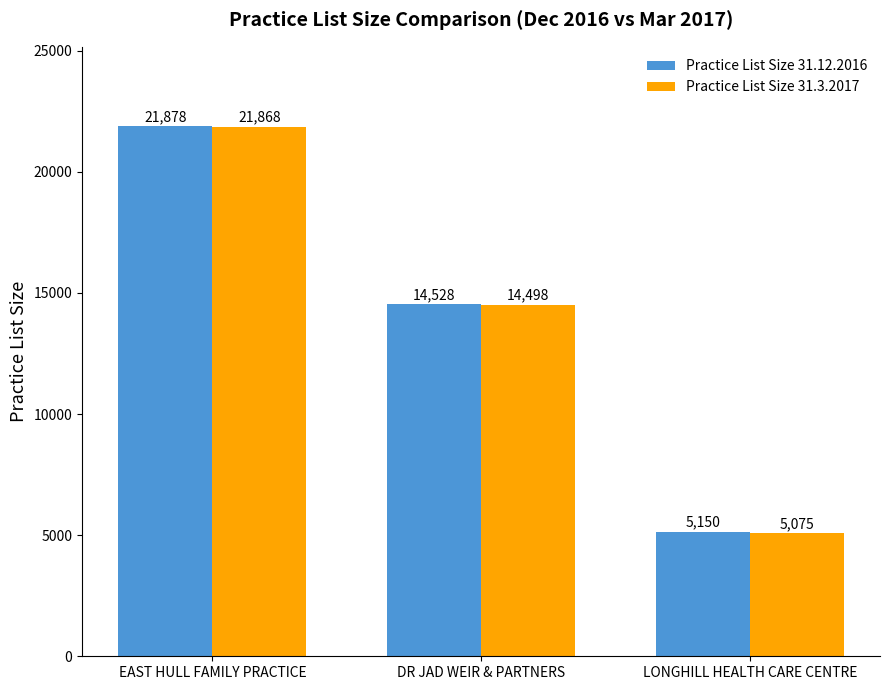

Rank the categories by Practice List Size 31.12.2016 value from highest to lowest.

EAST HULL FAMILY PRACTICE, DR JAD WEIR & PARTNERS, LONGHILL HEALTH CARE CENTRE